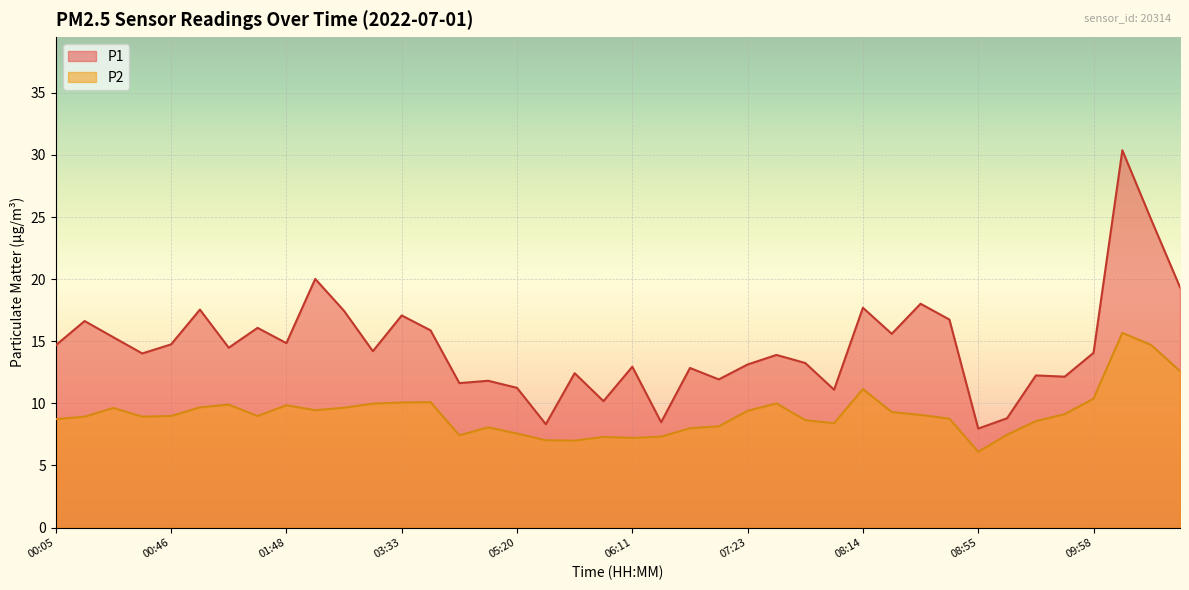

True or false: P2 and P1 cross at least once.

False